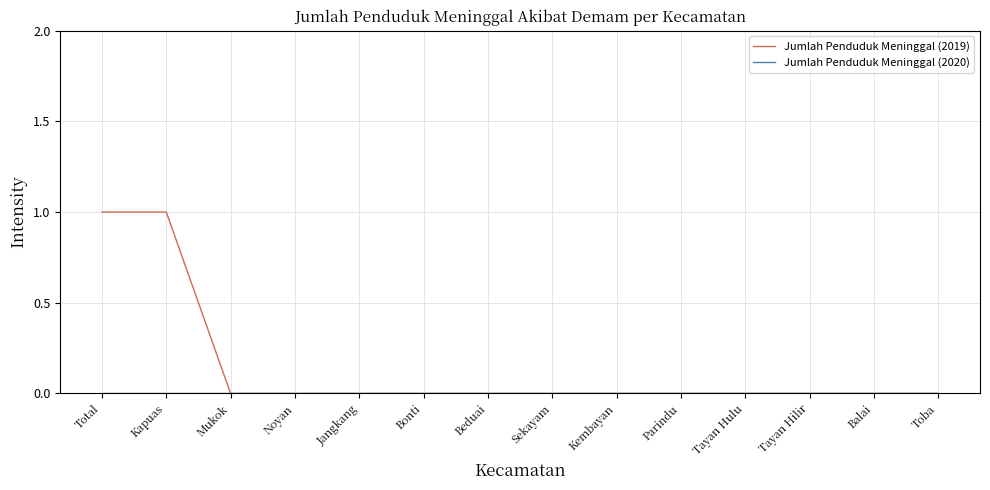

The Jumlah Penduduk Meninggal (2019) series shows -1 at Jangkang. True or false?

False